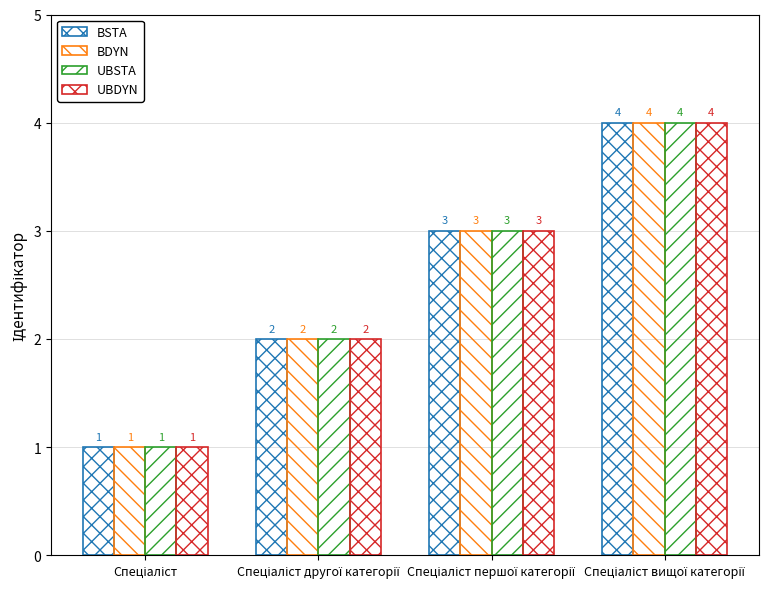

How many bars are there in each group?

4